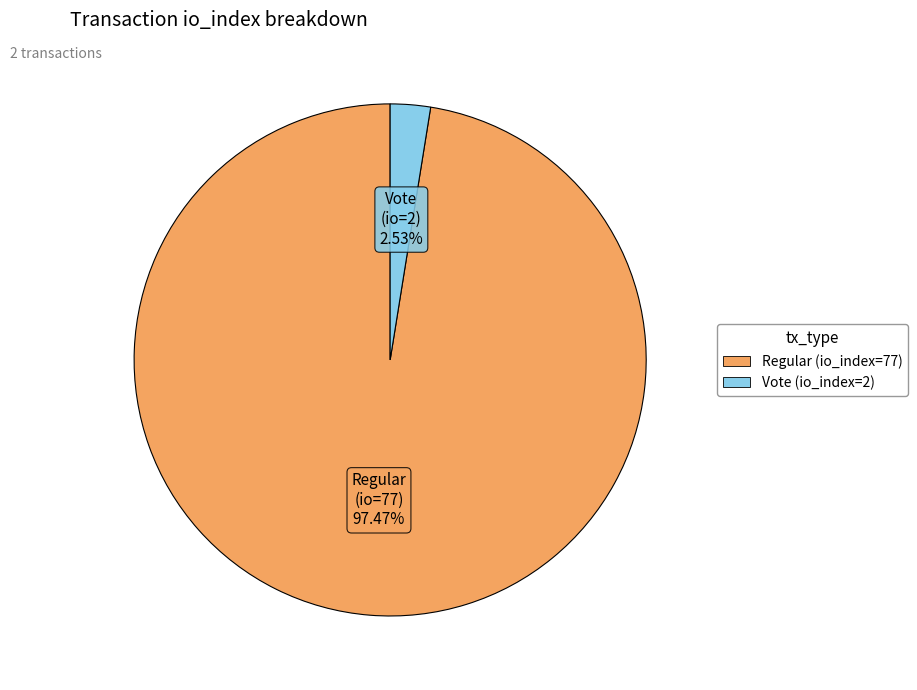

Do Regular (io_index=77) and Vote (io_index=2) together represent more than half of the pie?

Yes